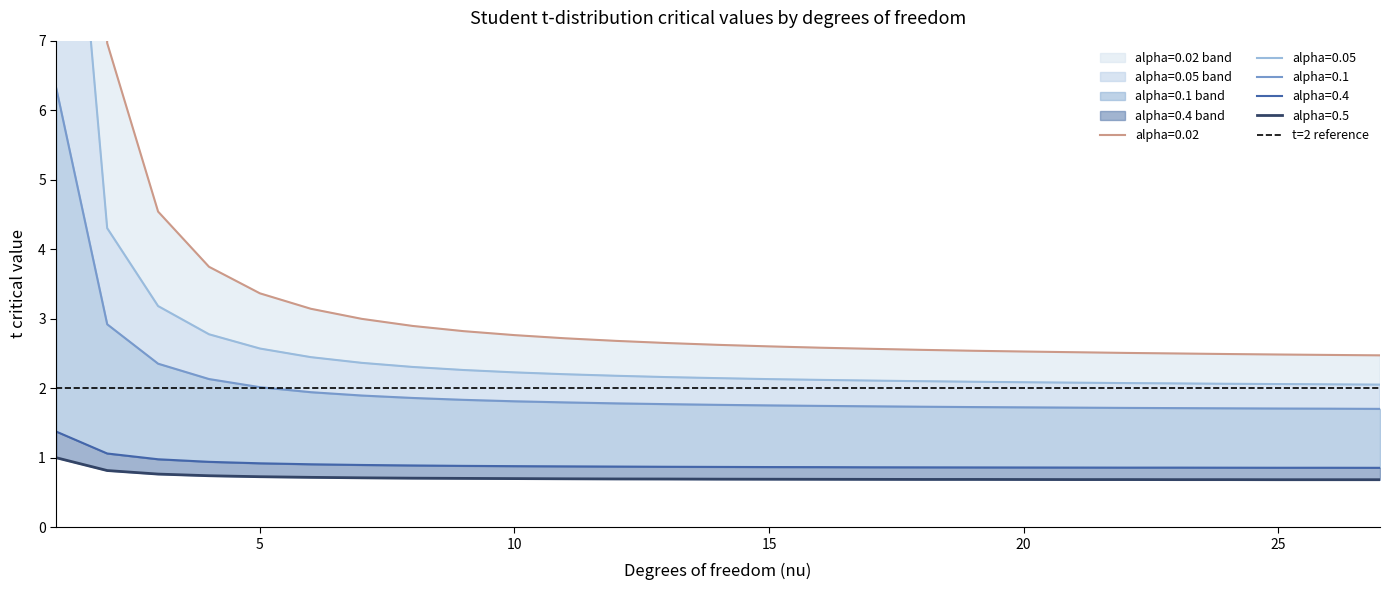

True or false: alpha=0.05 and alpha=0.4 intersect in this chart.

False